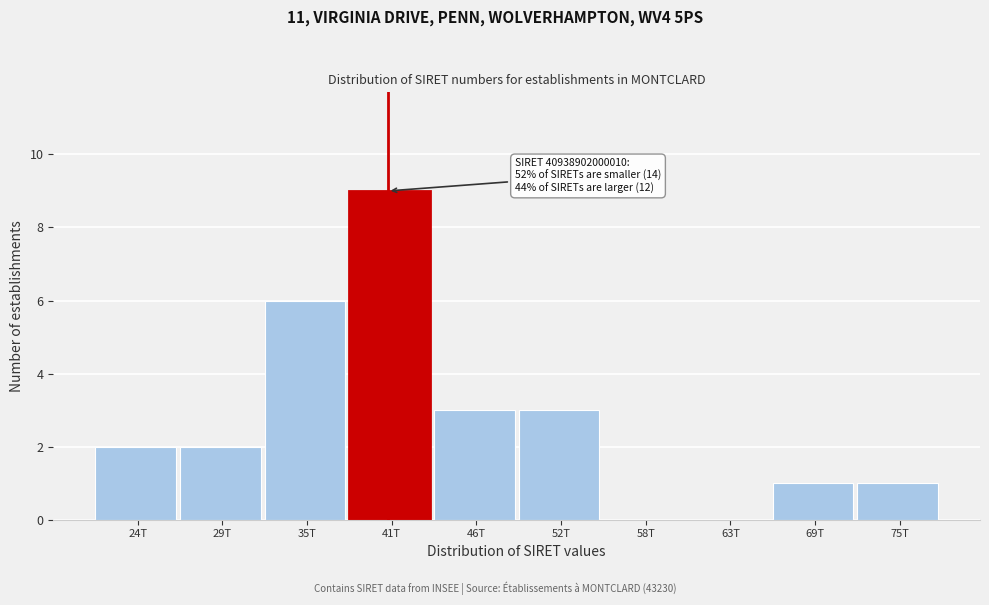

Reading right to left, what are all the values shown in this chart?

75T=1	69T=1	63T=0	58T=0	52T=3	46T=3	41T=9	35T=6	29T=2	24T=2